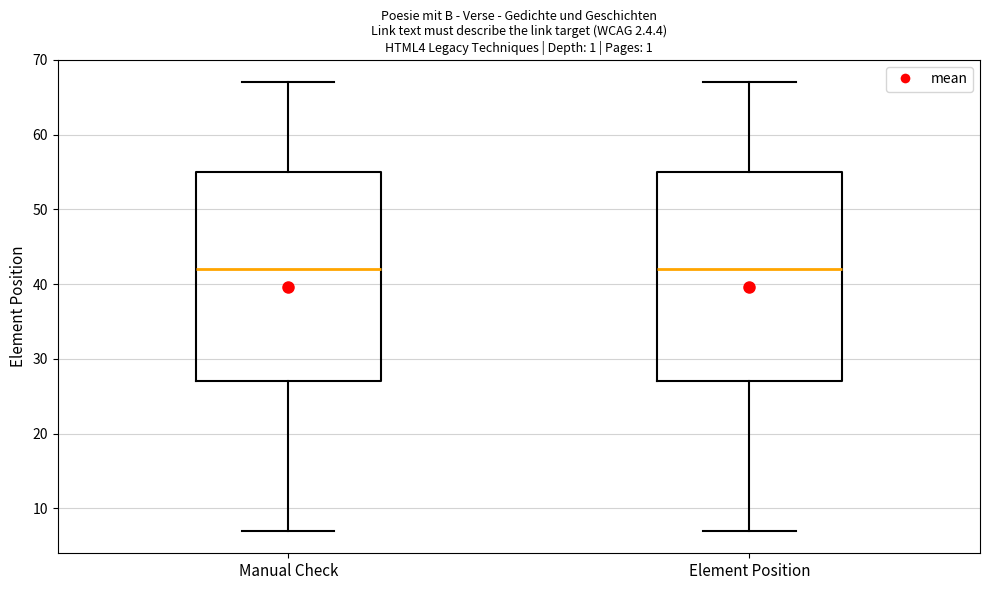

Where does the upper whisker of the box for Manual Check end on the y-axis? The values are not printed on the chart, so give them approximately, as read against the axis.

67